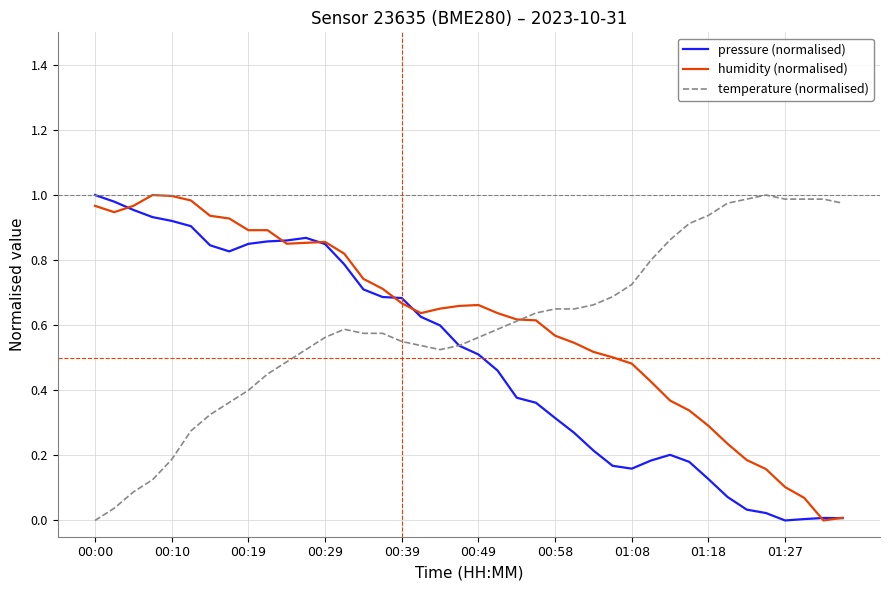

True or false: temperature (normalised) has more than 1 points higher than both neighbors.

True